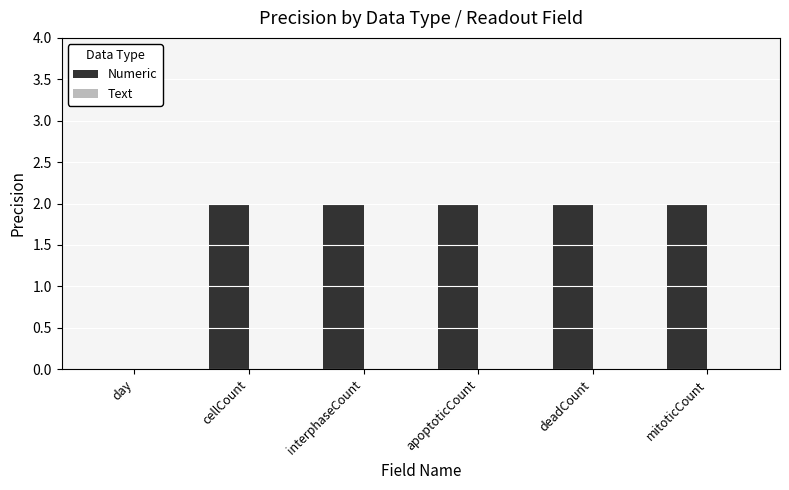

What is the change in value from day to apoptoticCount?

+2